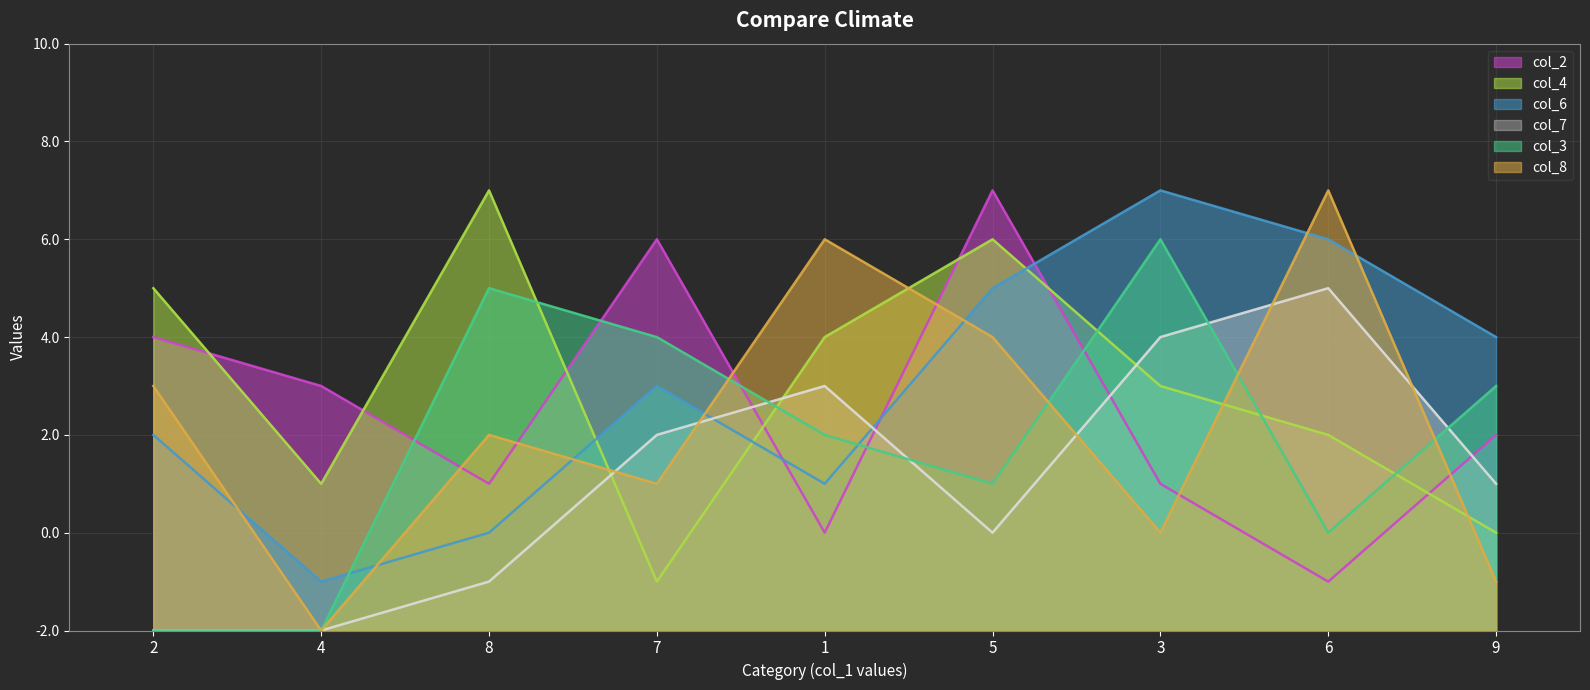

True or false: col_3 and col_2 cross at least once.

True